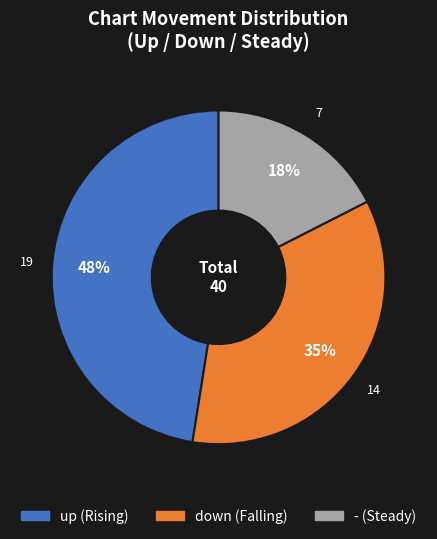

Which slice is the smallest?

-